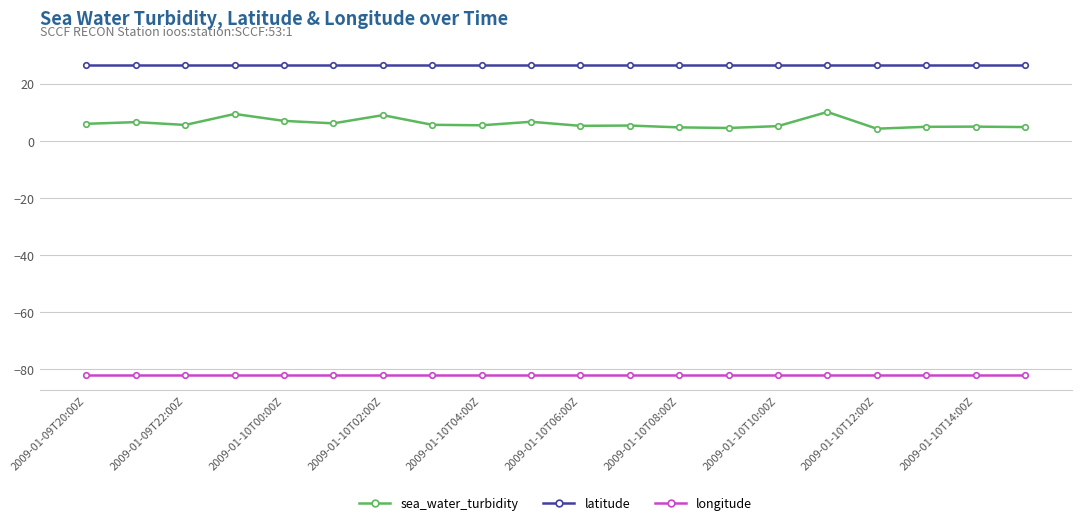

Which series has the largest range (max minus min)?

sea_water_turbidity